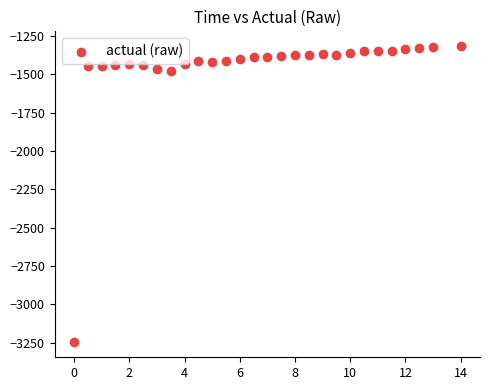

What is the range of Y values (max minus min)?

1934.3